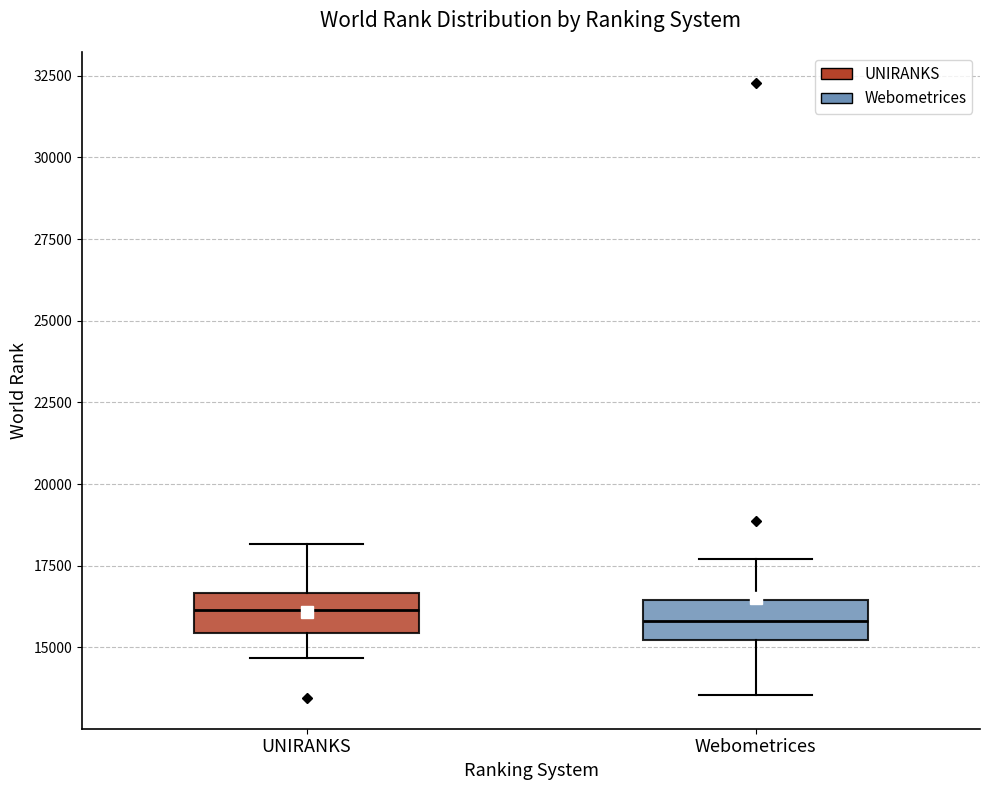

Reading left to right, read every box against the y-axis: the position of its median line, the range the box covers, and the ends of its whiskers. The values are not printed on the chart, so give them approximately, as read against the axis.

UNIRANKS: median 16000, box 15500 to 16500, whiskers 14500 to 18000
Webometrices: median 16000, box 15000 to 16500, whiskers 13500 to 17500